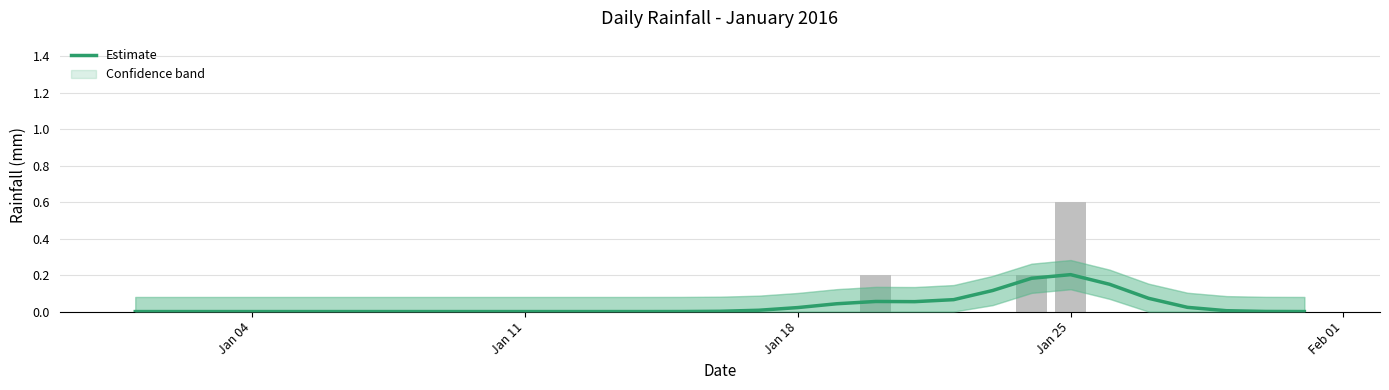

At which category does the chart reach its minimum across all series?

Jan 04